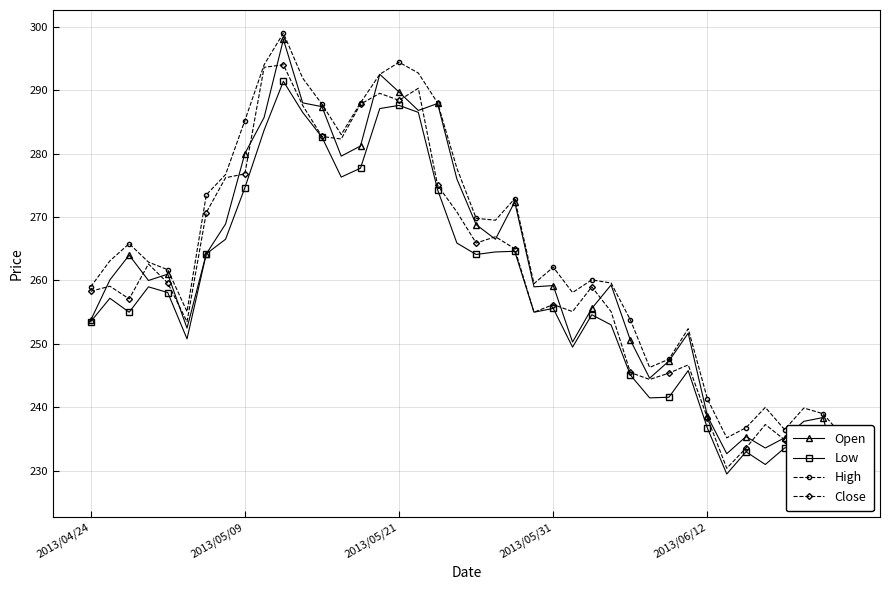

What is the sum of the High values at 5 and 25?

513.2